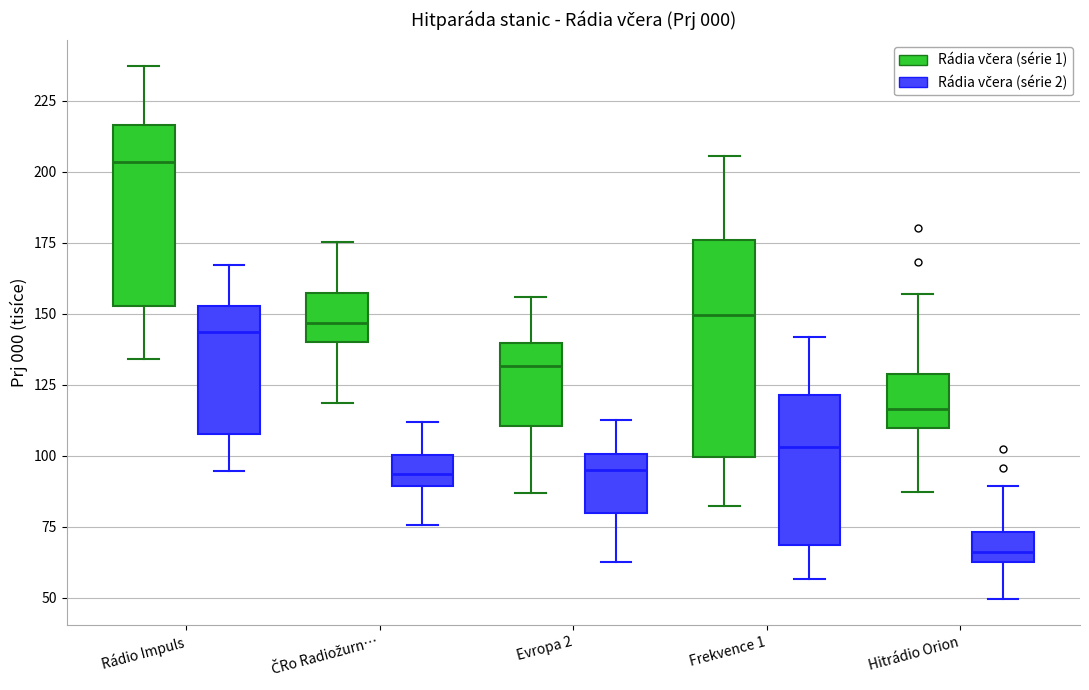

Comparing the boxes themselves (not the whiskers), which one is the tallest?

Frekvence 1 (Rádia včera (série 1))